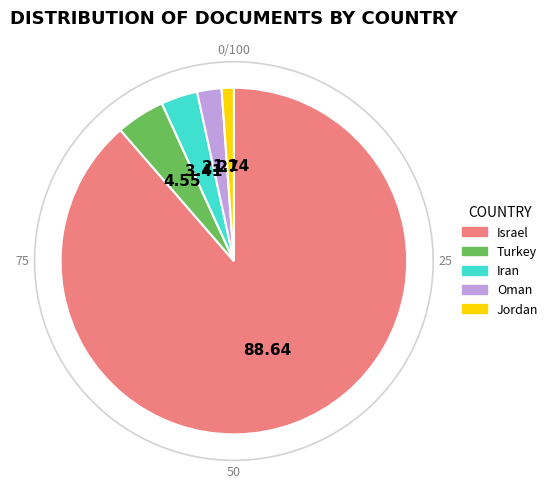

What is the largest slice in the pie chart?

Israel